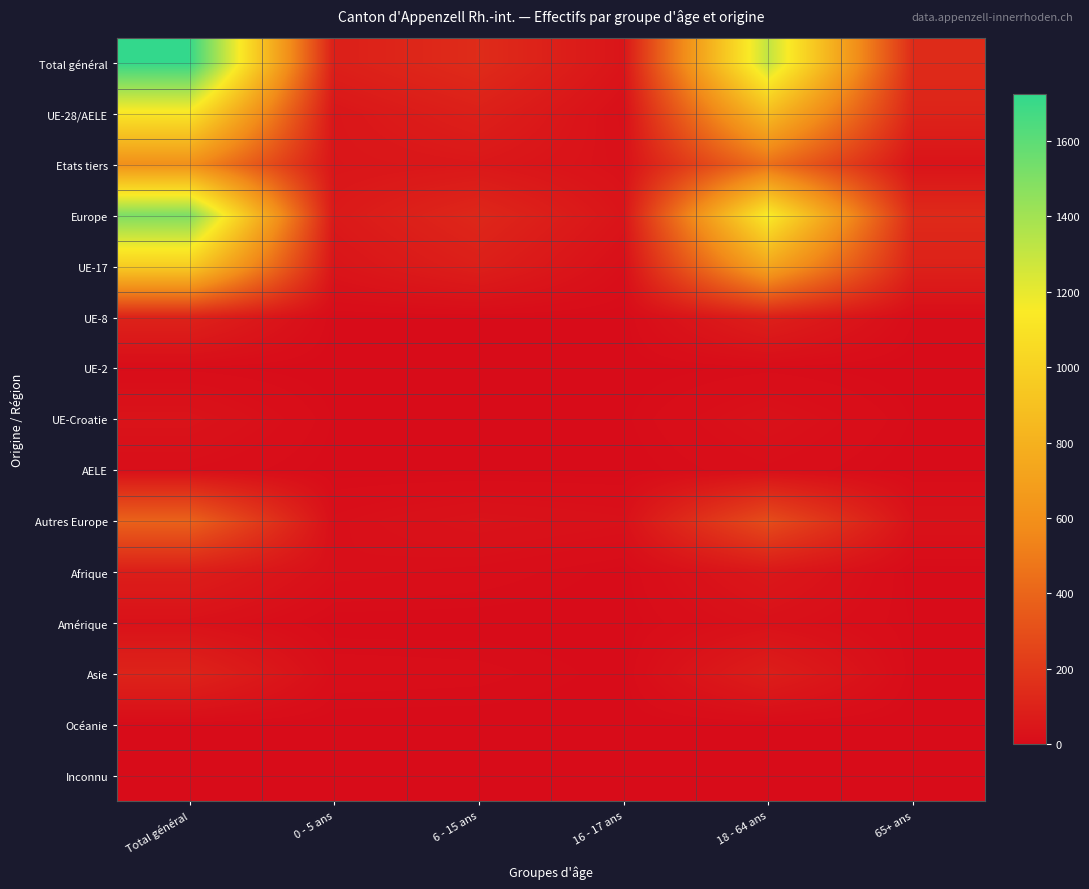

At which category is the sum across all series the highest?

Total général